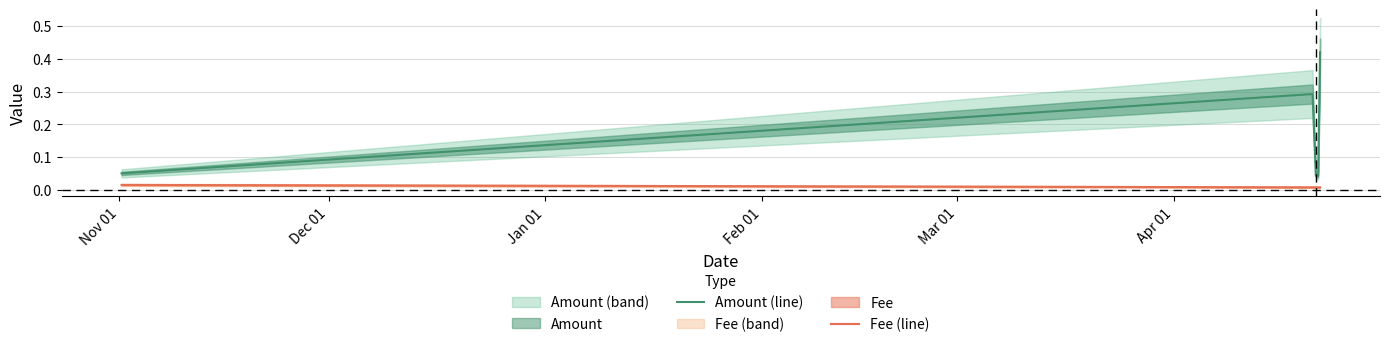

Count the number of categories in the chart.

5